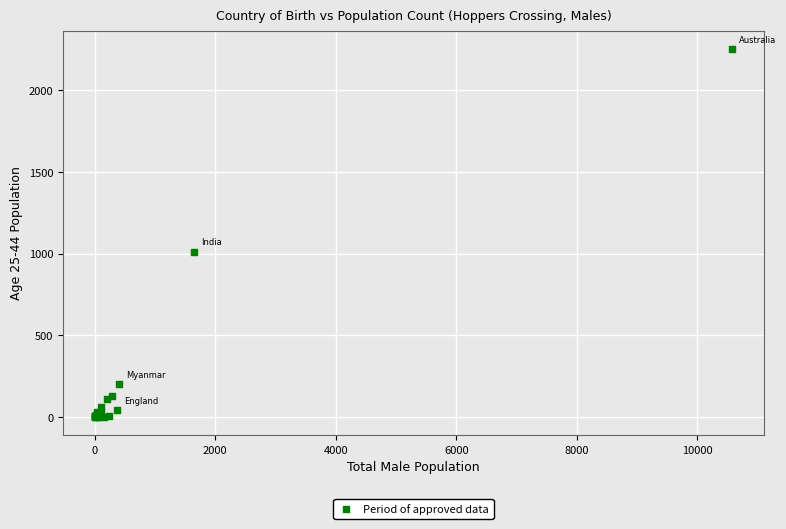

What Y value in the scatter plot is closest to 1126?

1013